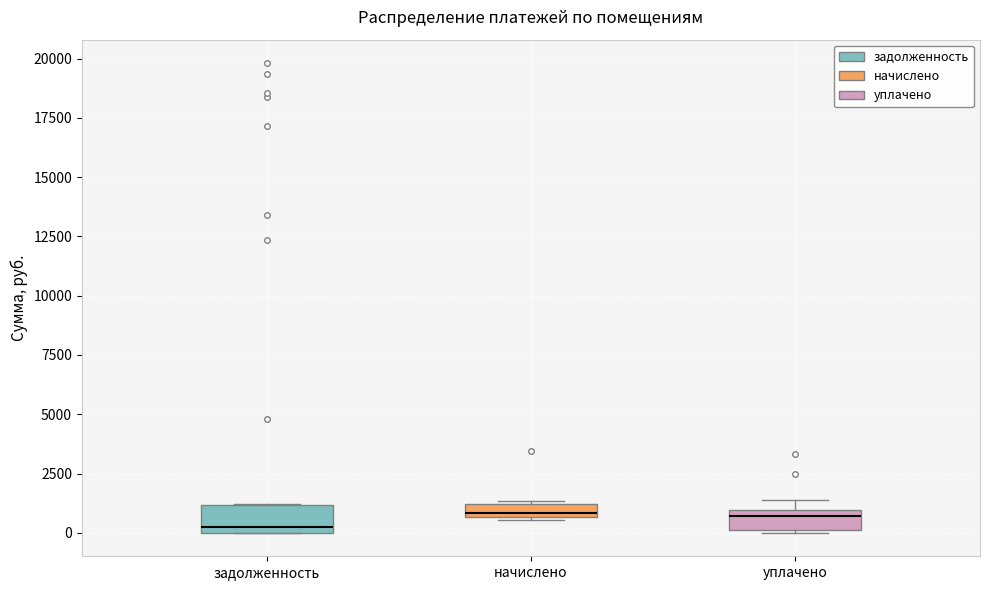

Where is the upper edge of the box for задолженность on the y-axis? The values are not printed on the chart, so give them approximately, as read against the axis.

1000